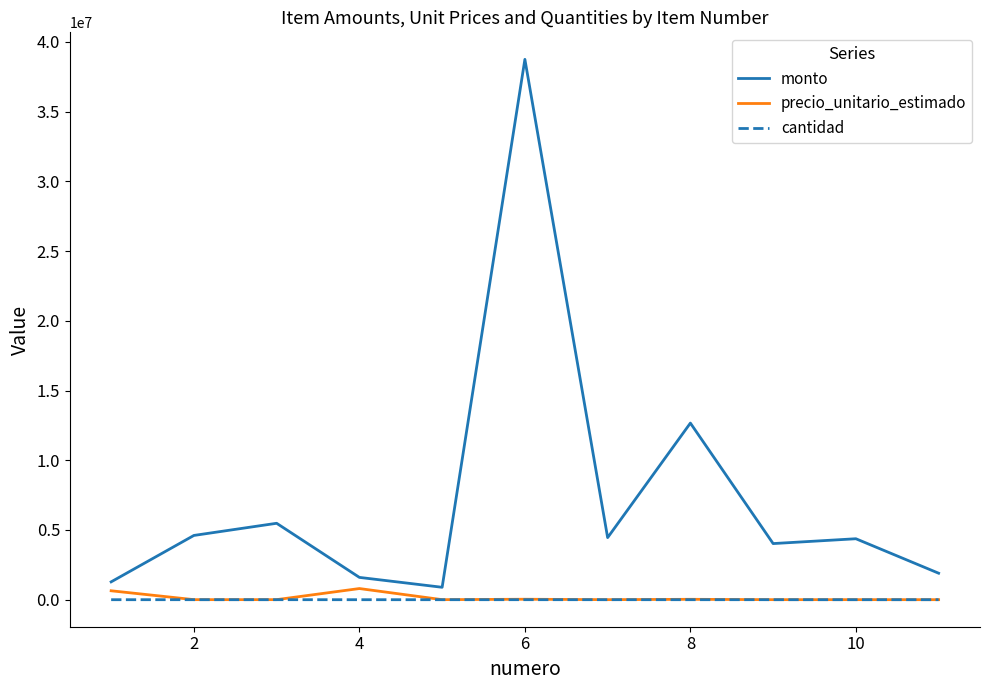

True or false: monto and cantidad intersect in this chart.

False